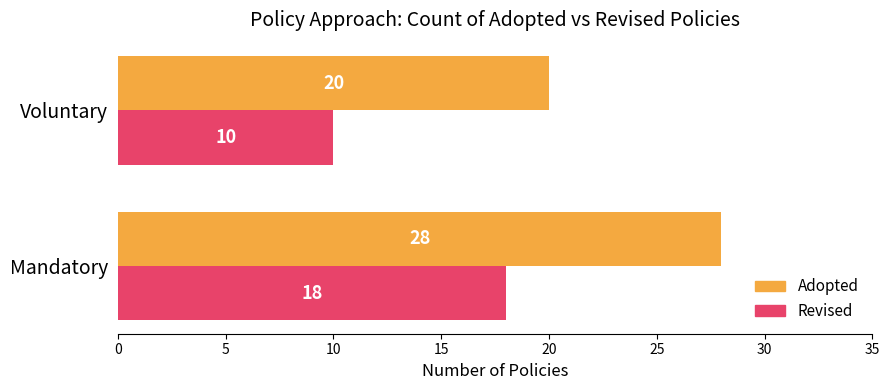

What value does the Revised series have at Mandatory?

18